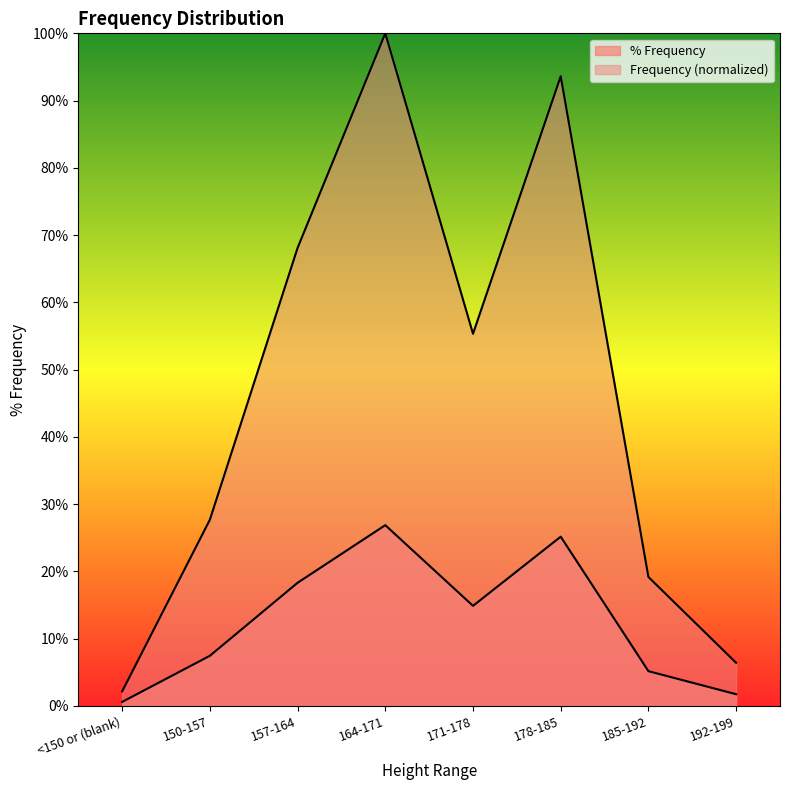

Reading left to right, list all the values displayed in this chart.

% Frequency: <150 or (blank)=0.0	150-157=0.1	157-164=0.2	164-171=0.3	171-178=0.1	178-185=0.3	185-192=0.1	192-199=0.0
Frequency: <150 or (blank)=0.0	150-157=0.3	157-164=0.7	164-171=1.0	171-178=0.6	178-185=0.9	185-192=0.2	192-199=0.1